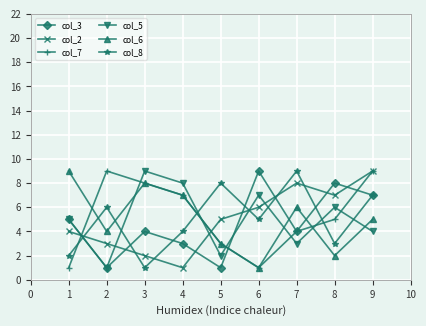

List the labels in order of col_2 value, largest first.

9, 7, 8, 6, 5, 1, 2, 3, 4